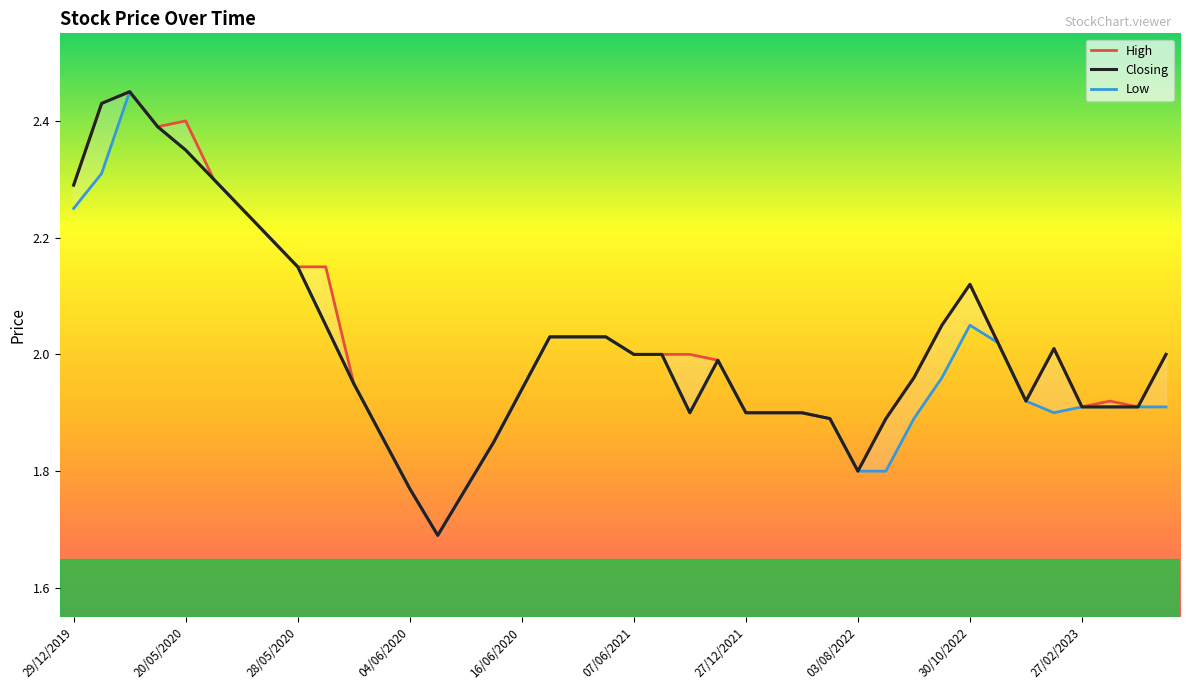

What are all the series names shown in the legend?

High, Closing, Low